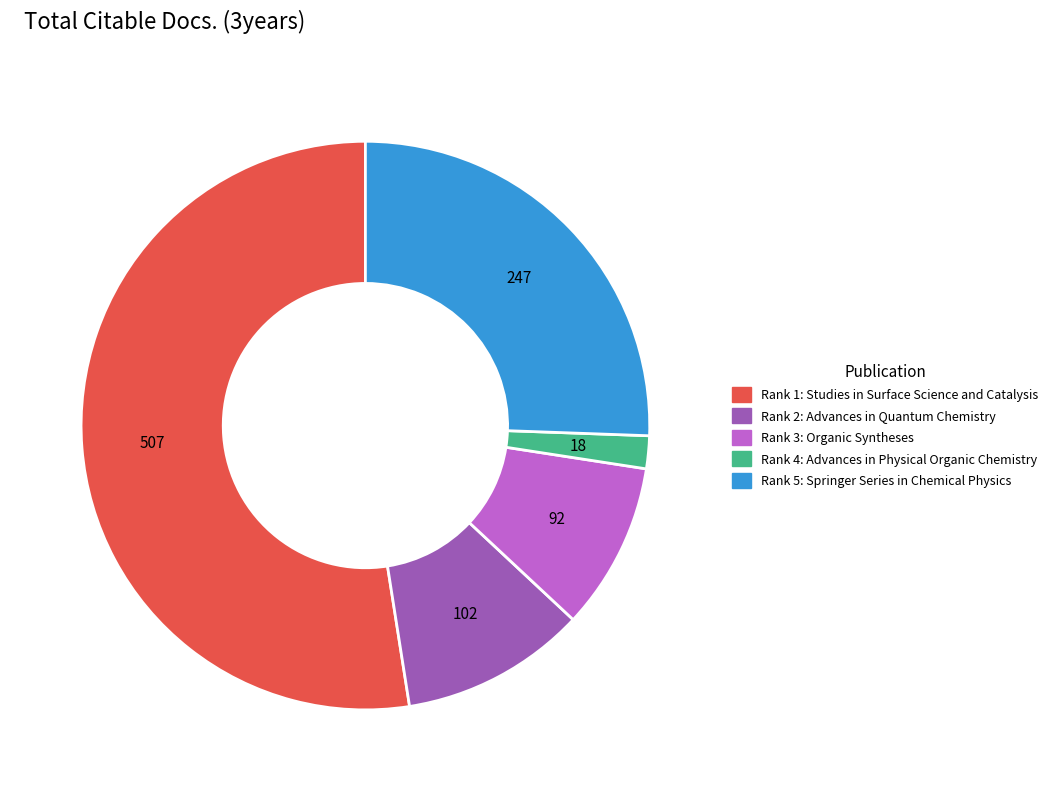

Is there a majority slice in this chart?

Yes